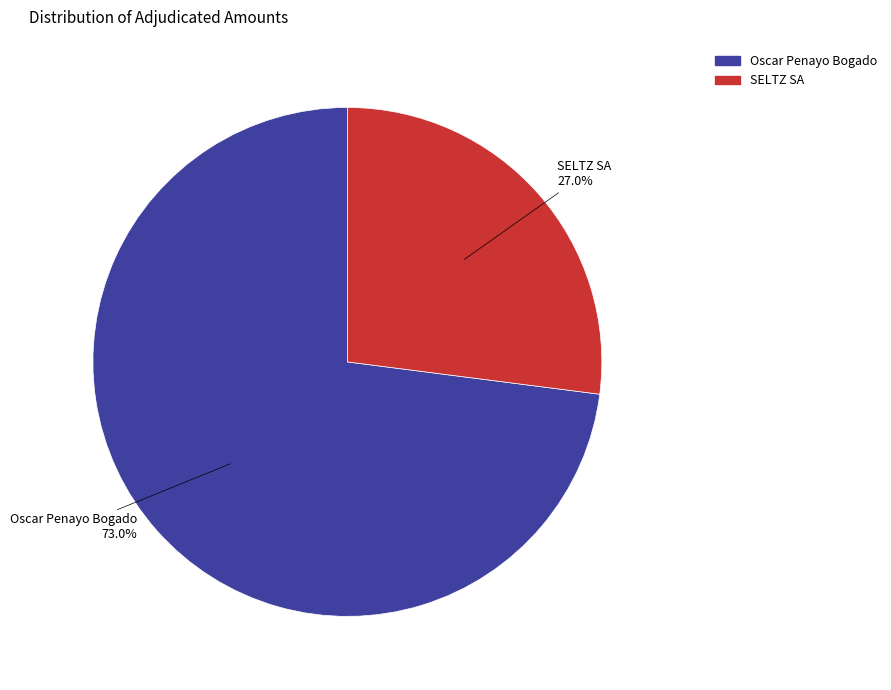

To the nearest percent, what portion does Oscar Penayo Bogado represent?

73%